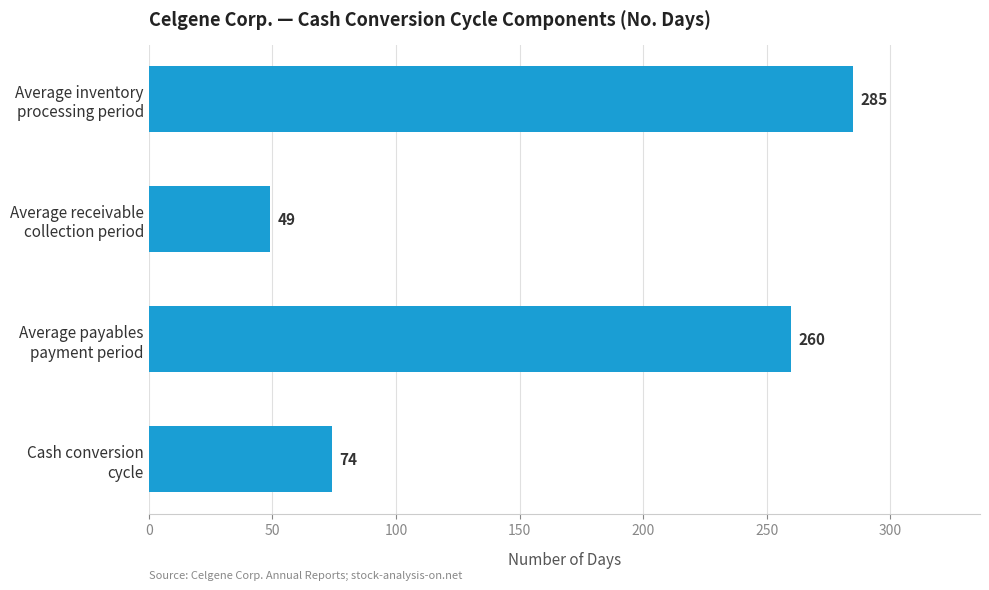

What is the difference between the maximum and minimum values?

236